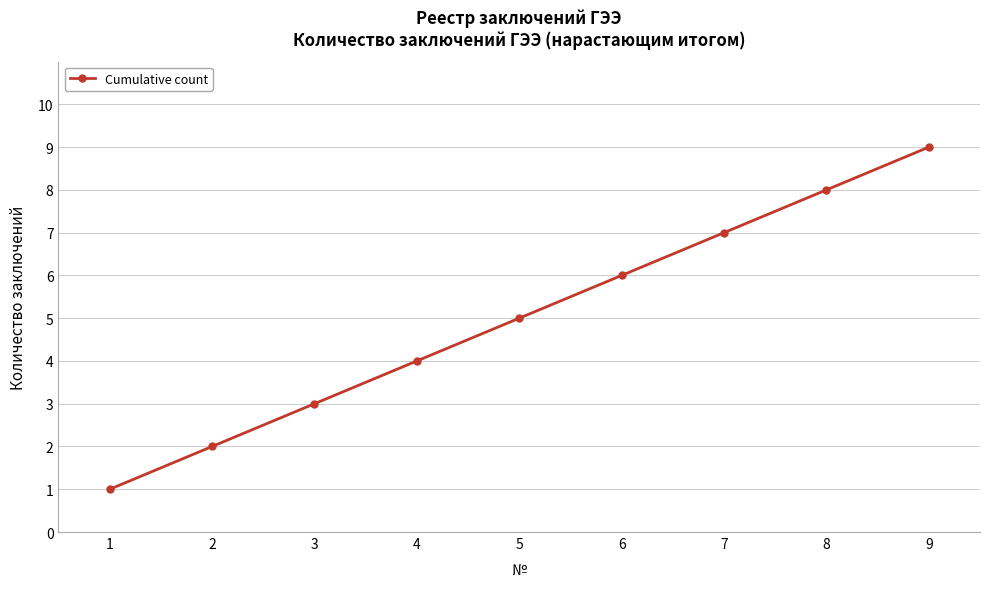

Which category has the highest value across all series?

9